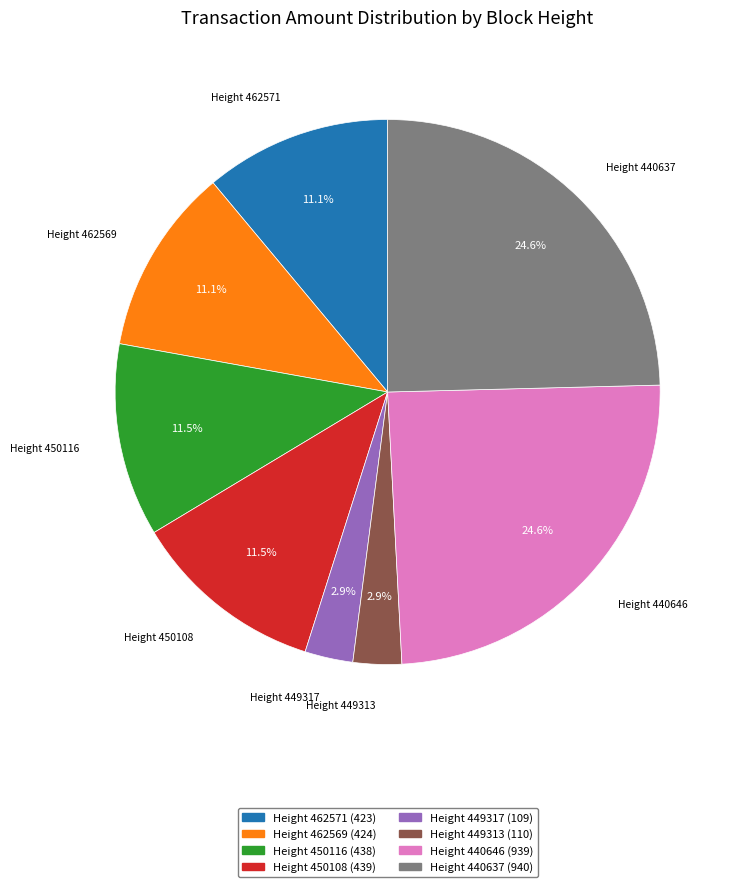

To the nearest percent, what percentage of the pie is Height 440637?

25%